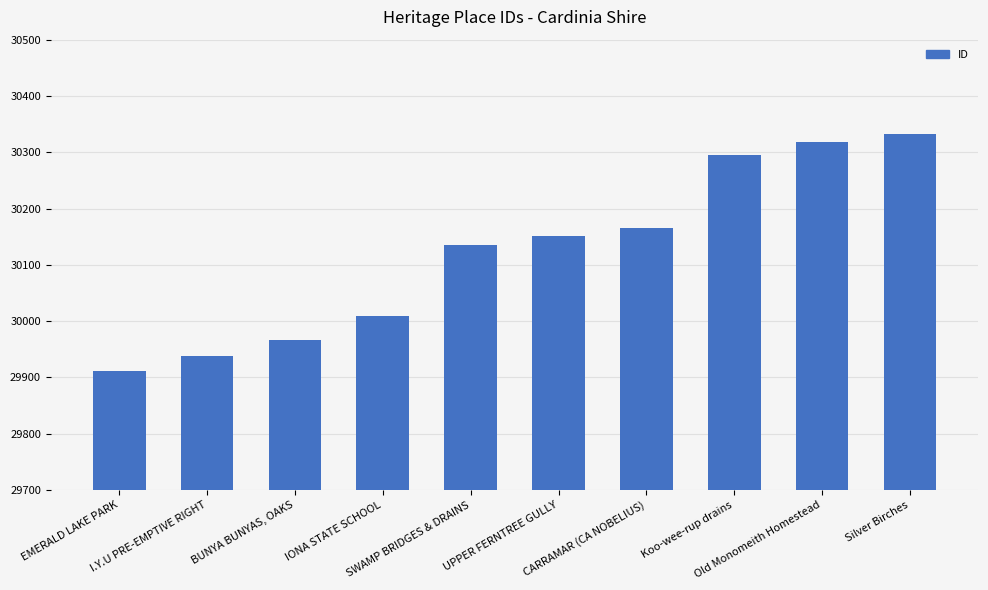

What is the change in value from EMERALD LAKE PARK to Silver Birches?

+421